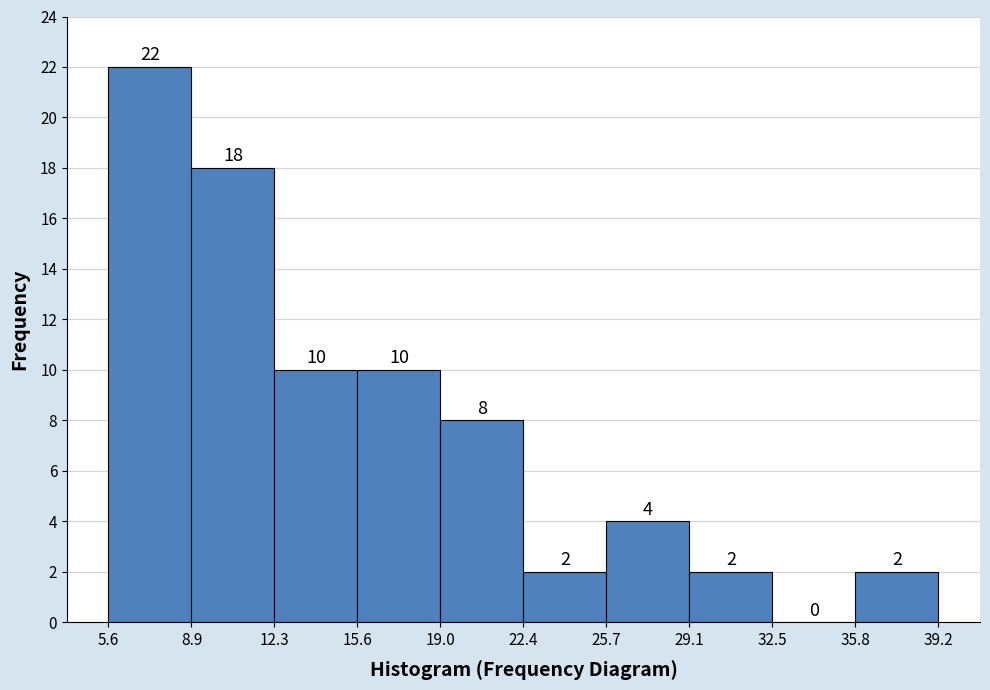

Which range on the x-axis has the tallest bar?

5.6 to 8.9